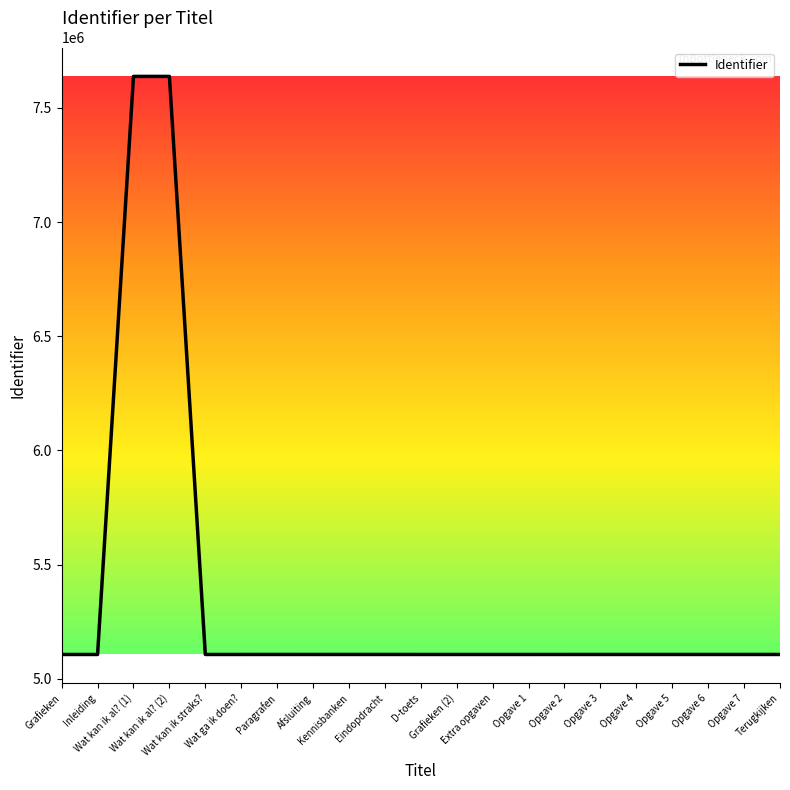

True or false: the data has more than 1 interior local peaks.

True